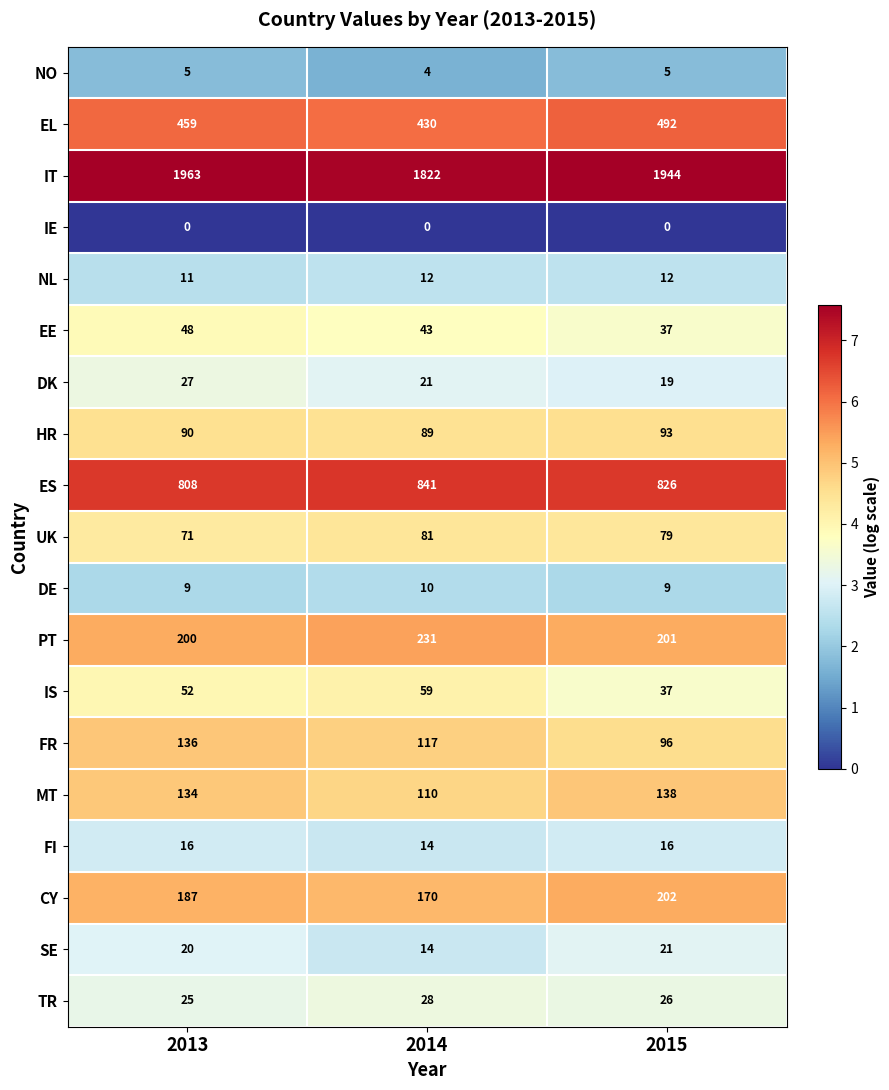

The EE series shows 43 at 2014. True or false?

True